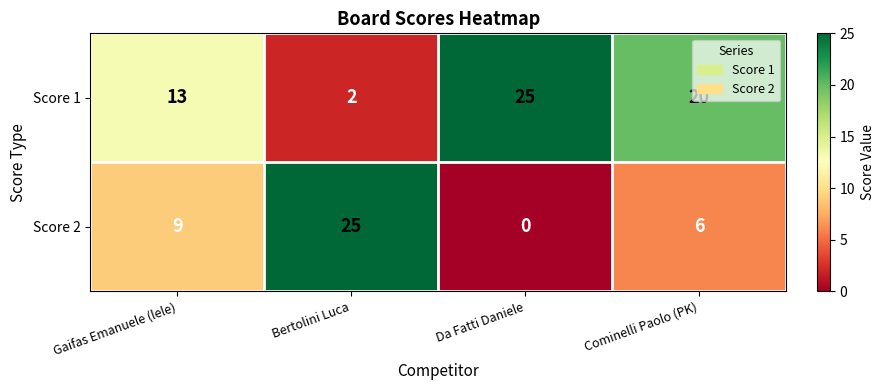

Rank the series at Bertolini Luca from lowest to highest value.

Score 1, Score 2